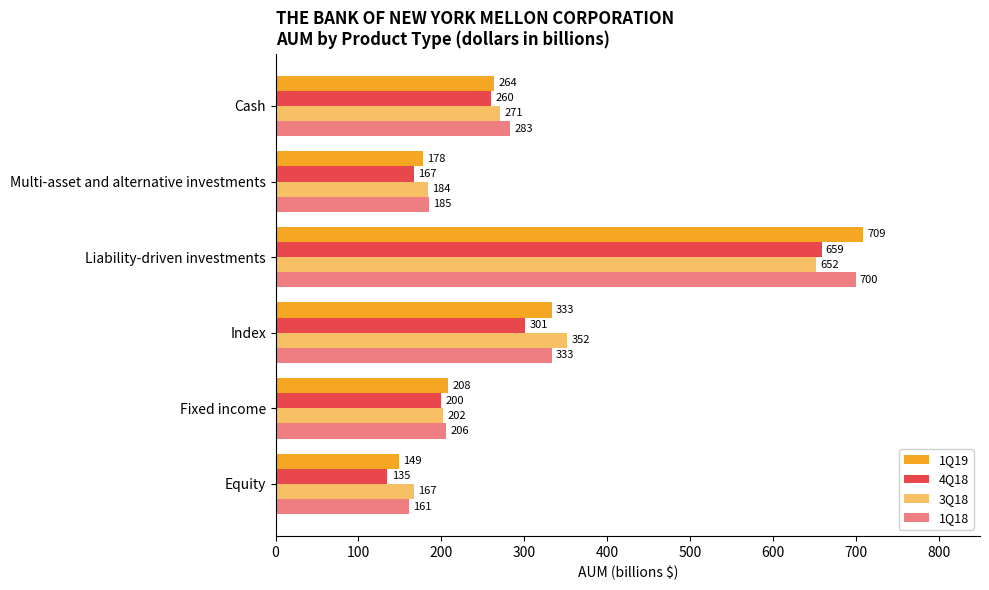

How many distinct data groups are displayed?

4